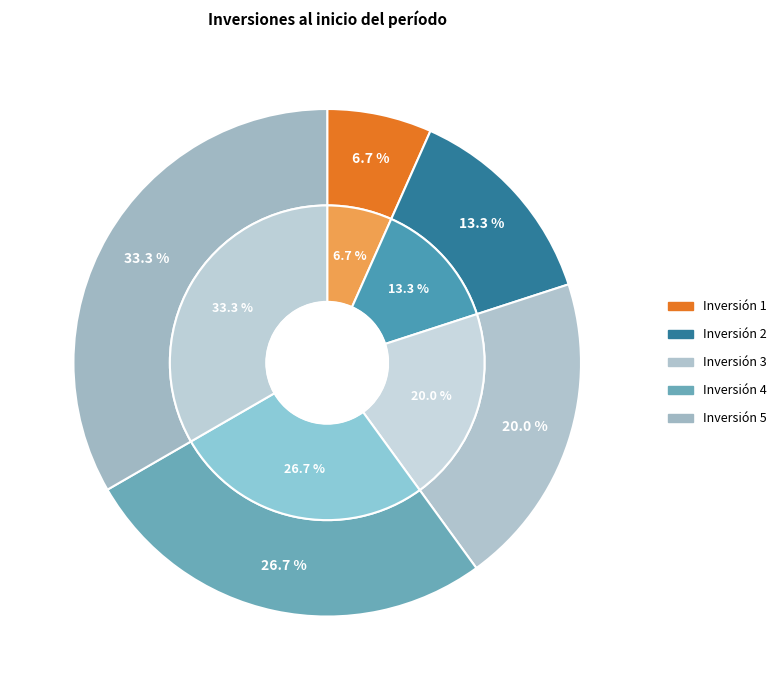

Is Inversión 4 the majority of the pie?

No